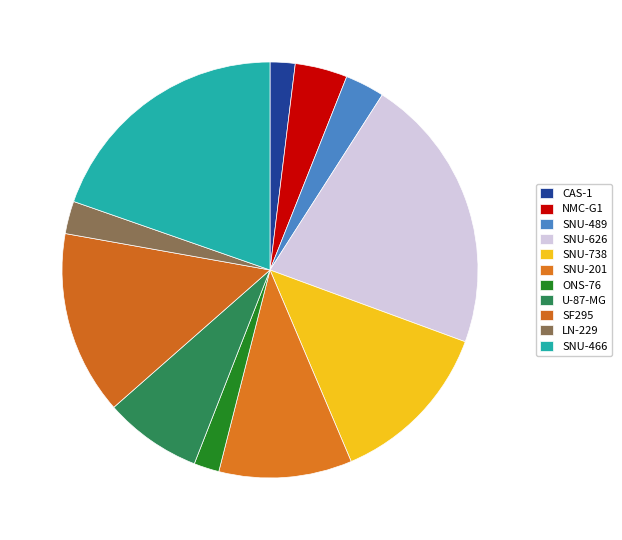

To the nearest percent, what is the difference between the SNU-201 and CAS-1 slice percentages?

8%